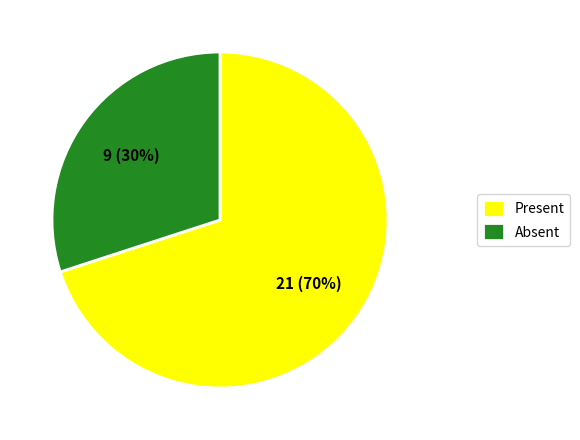

Which slice is the largest?

Present